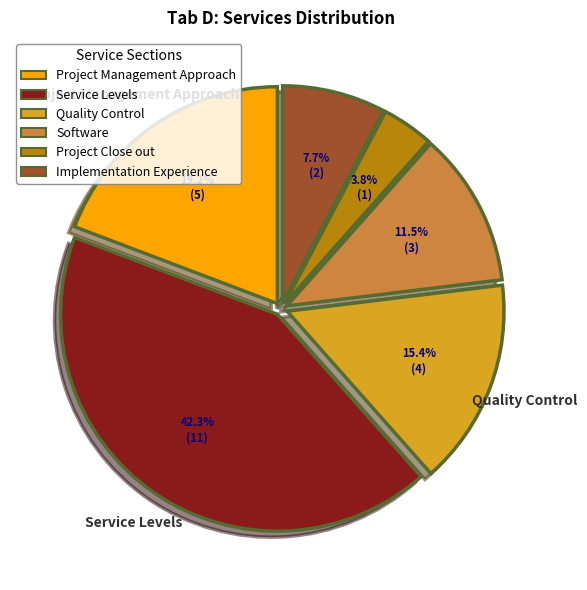

Between Project Close out and Quality Control, which is larger?

Quality Control